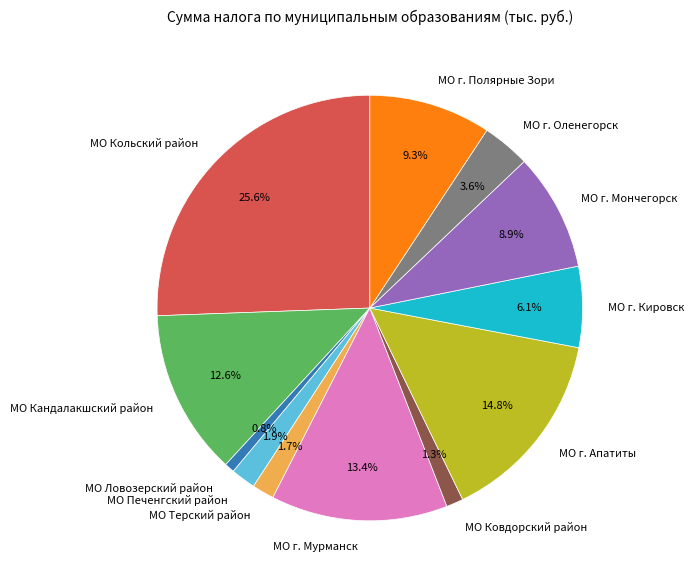

The МО г. Полярные Зори slice represents 19% of the pie. True or false?

False